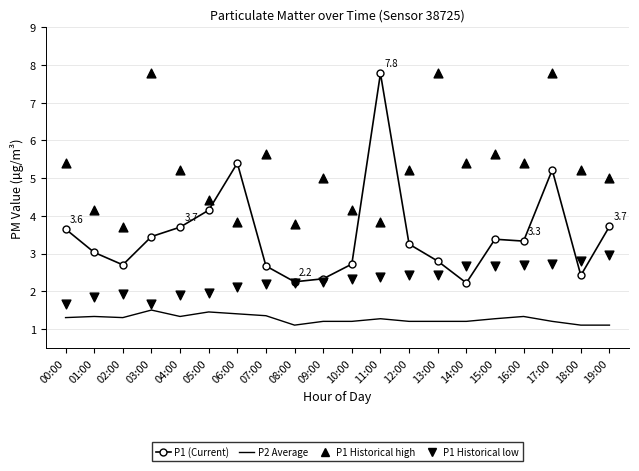

What is the total value across all series at 05:00?

12.0